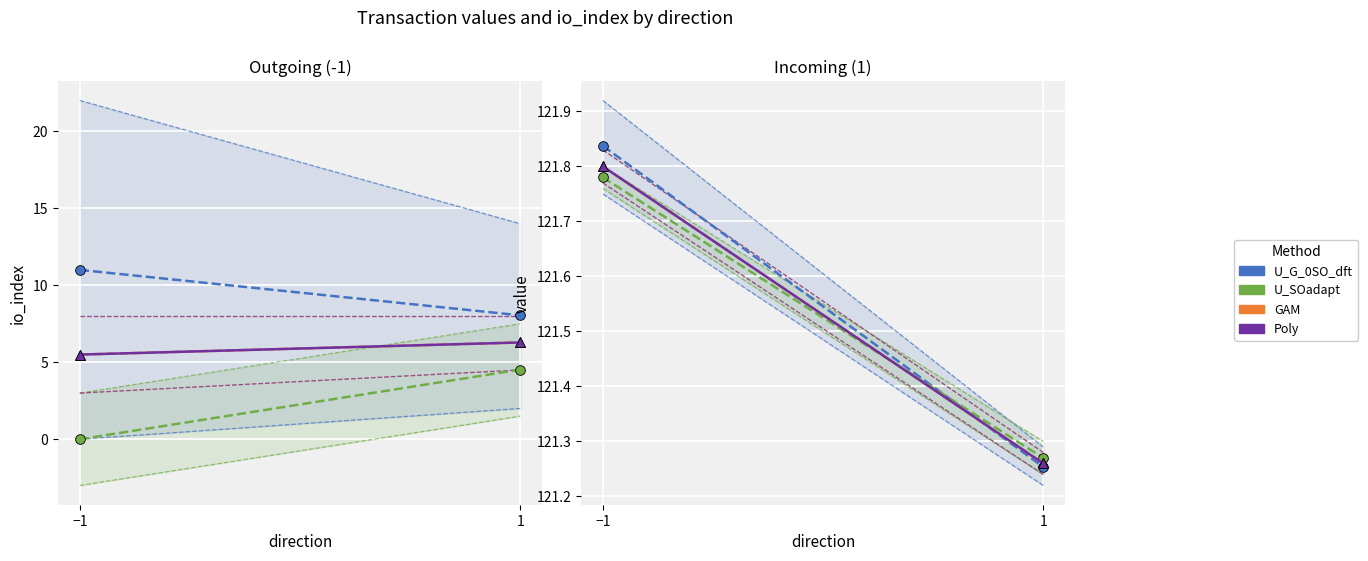

The value of Poly at 1 is 121.3. True or false?

True